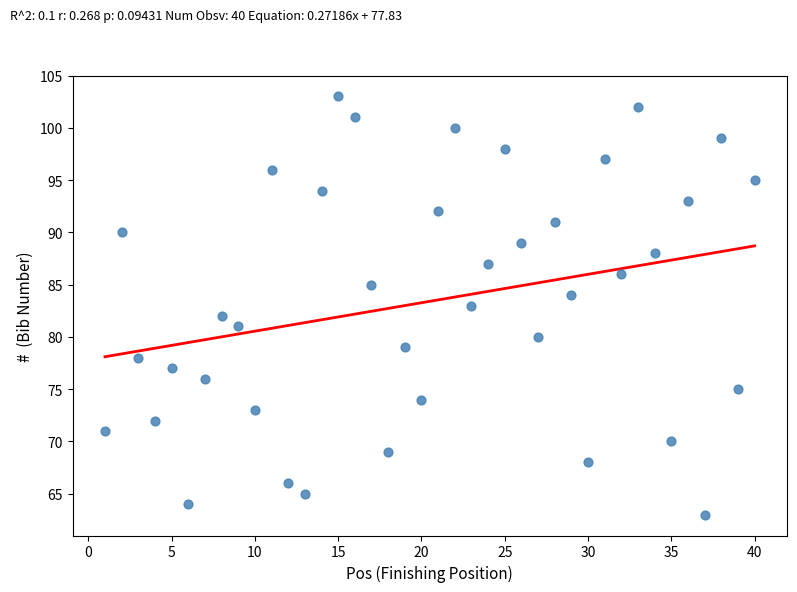

What is the range of Y values (max minus min)?

40